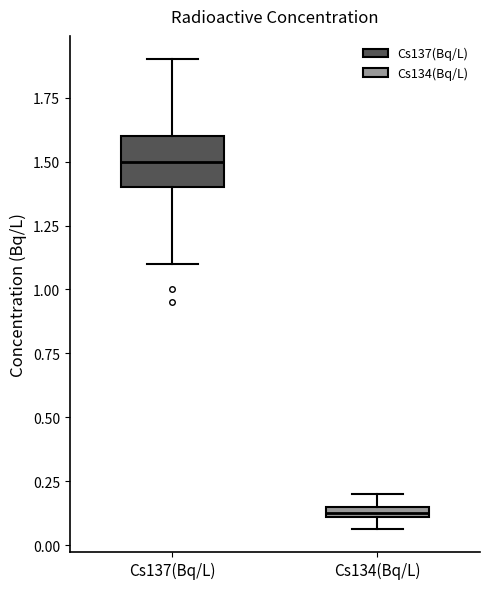

Where is the lower edge of the box for Cs134(Bq/L) on the y-axis? The values are not printed on the chart, so give them approximately, as read against the axis.

0.10